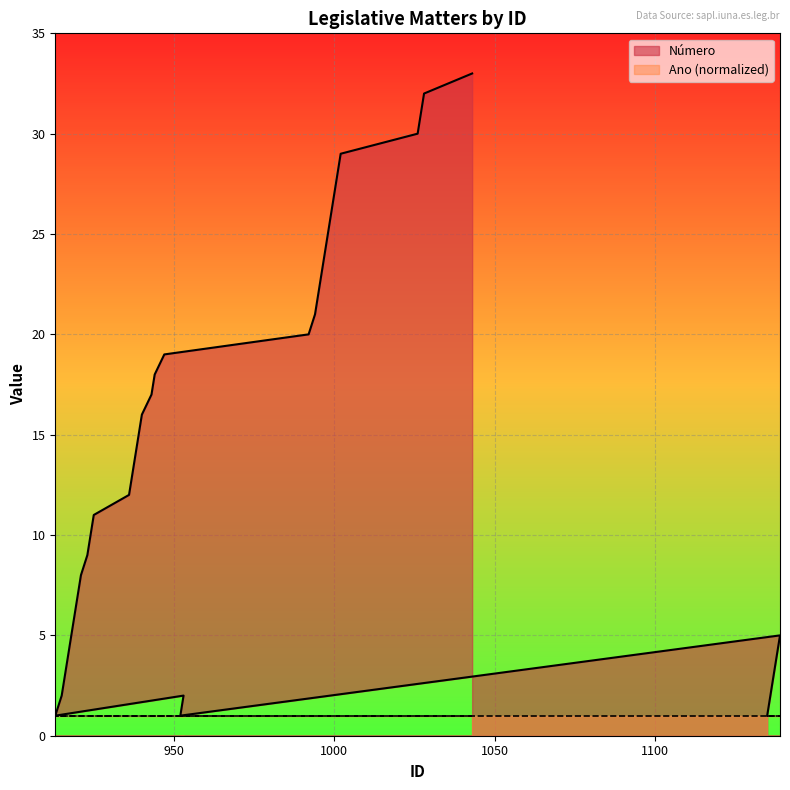

What is the label of the 13th point from the right?

994